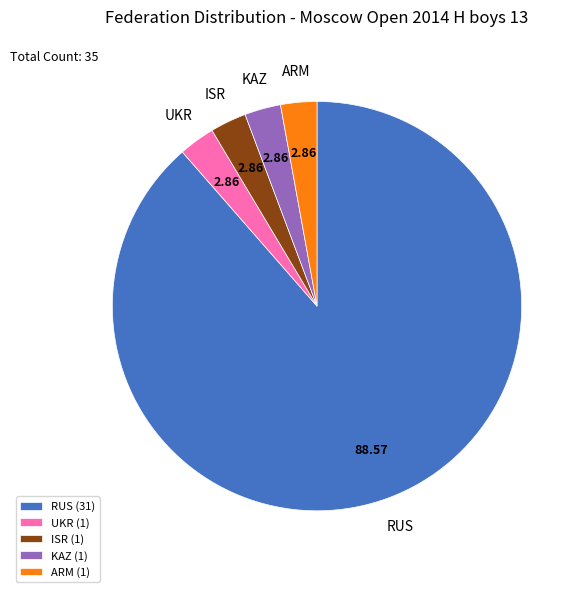

Does RUS account for over 50% of the chart?

Yes